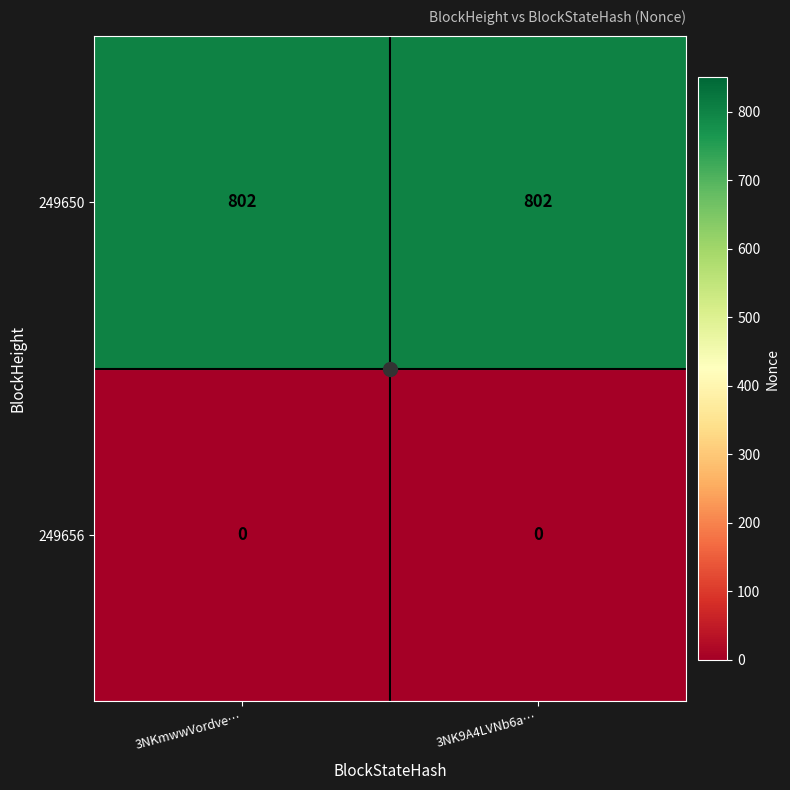

What is the difference between the highest and lowest values at 3NKmwwVordve…?

802